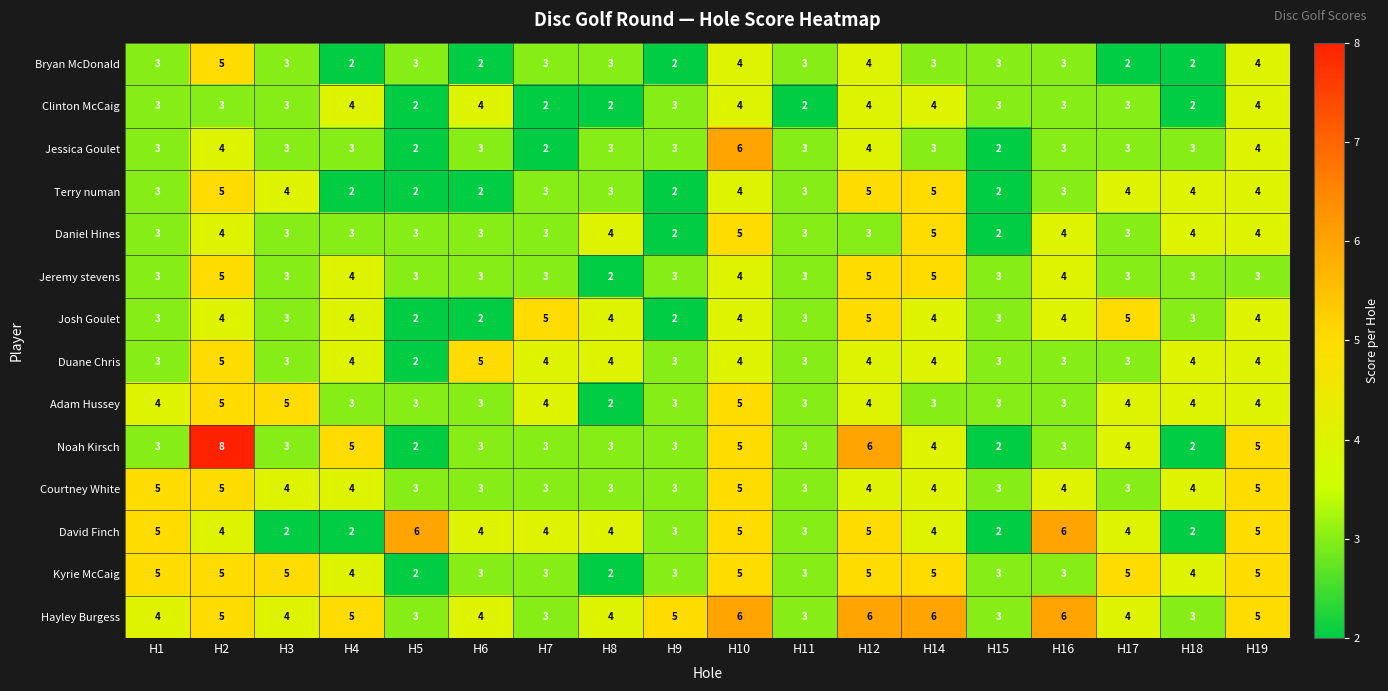

The value of Duane Chris at H8 is 4. True or false?

True